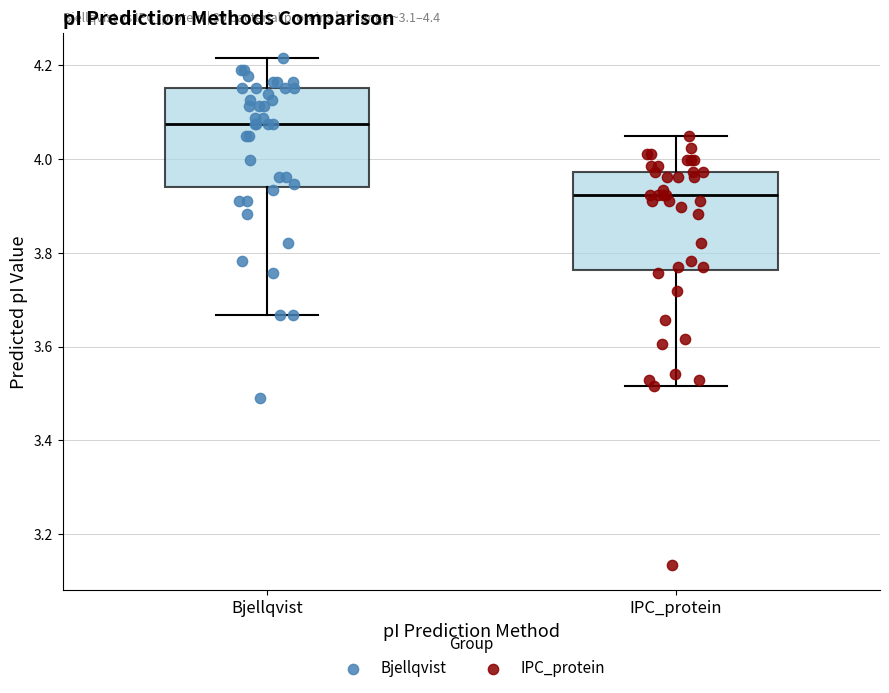

Where does the upper whisker of the box for Bjellqvist end on the y-axis? The values are not printed on the chart, so give them approximately, as read against the axis.

4.22